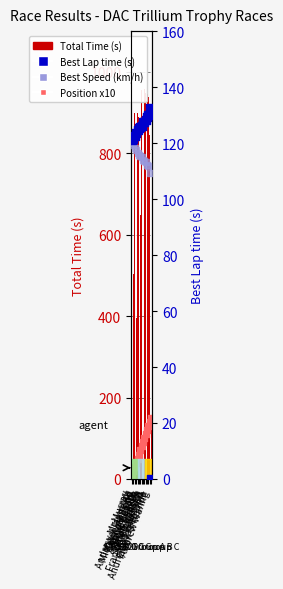

At how many categories does at least one series exceed 881?

10